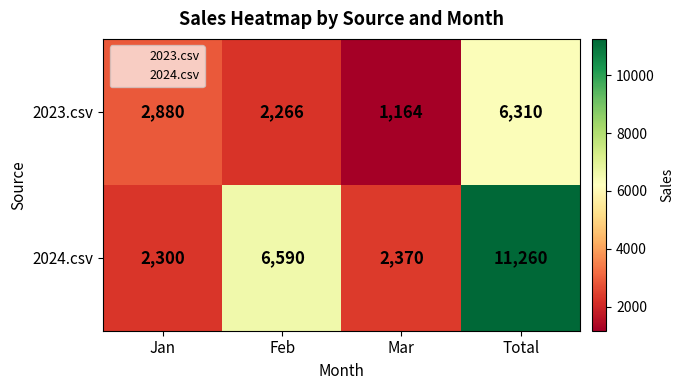

Which series has the largest total across all categories?

2024.csv